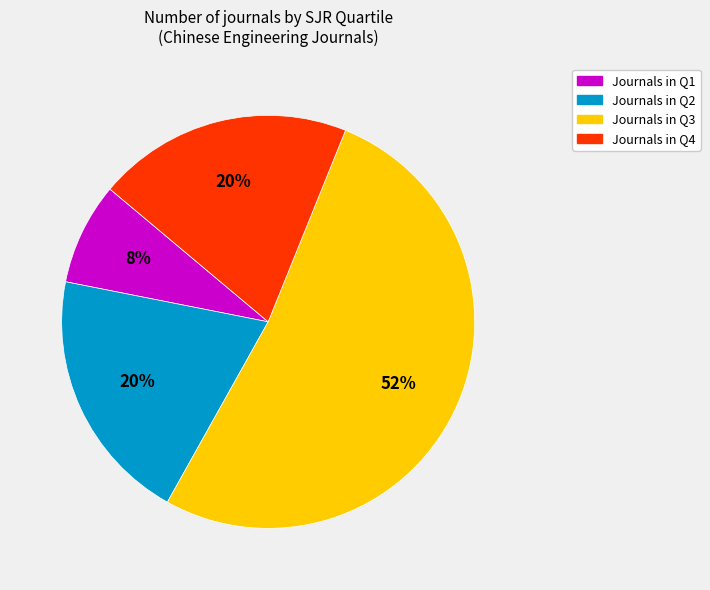

To the nearest percent, what is the average slice percentage?

25%